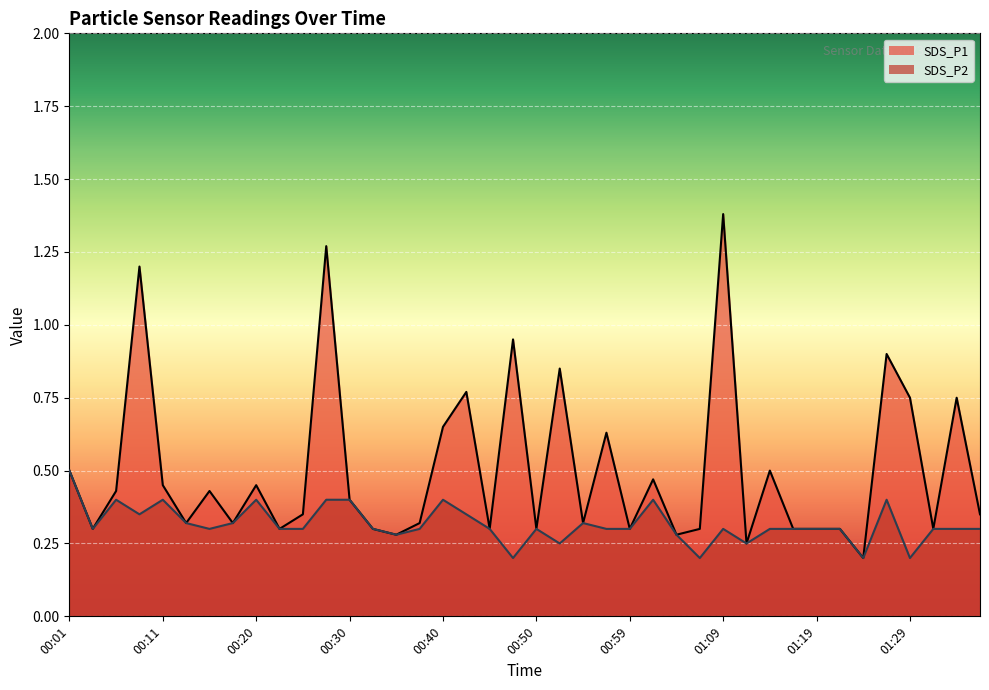

True or false: SDS_P1 and SDS_P2 cross at least once.

False